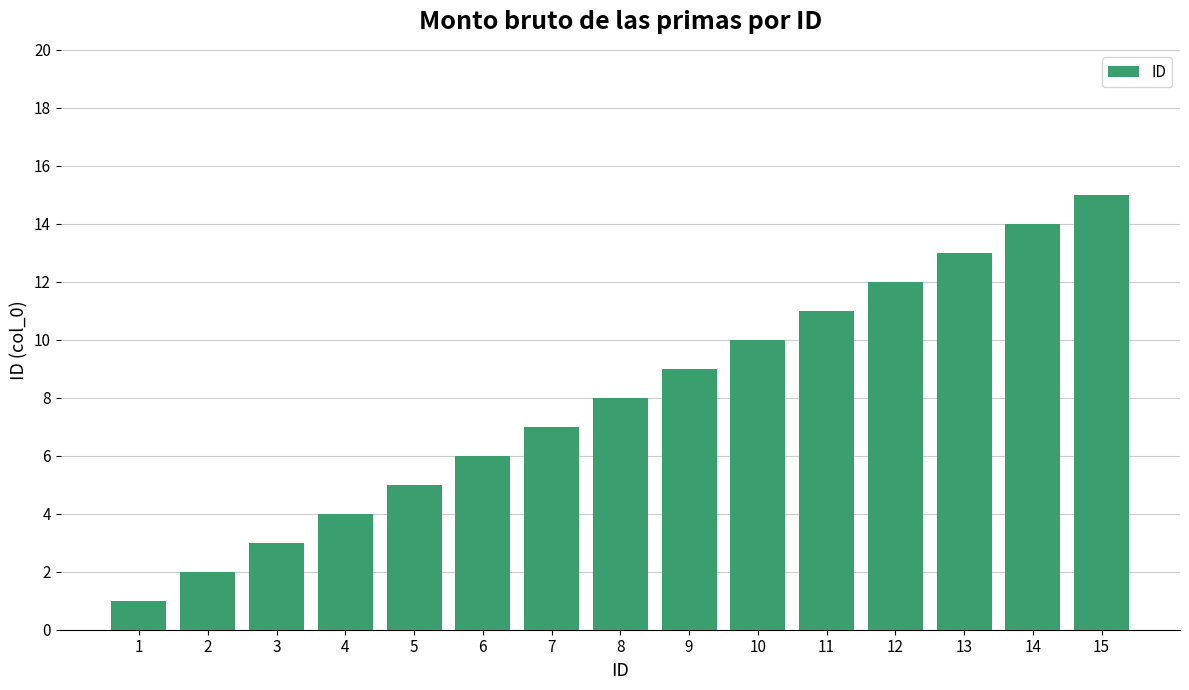

Where is the data nearest to the value 8?

8